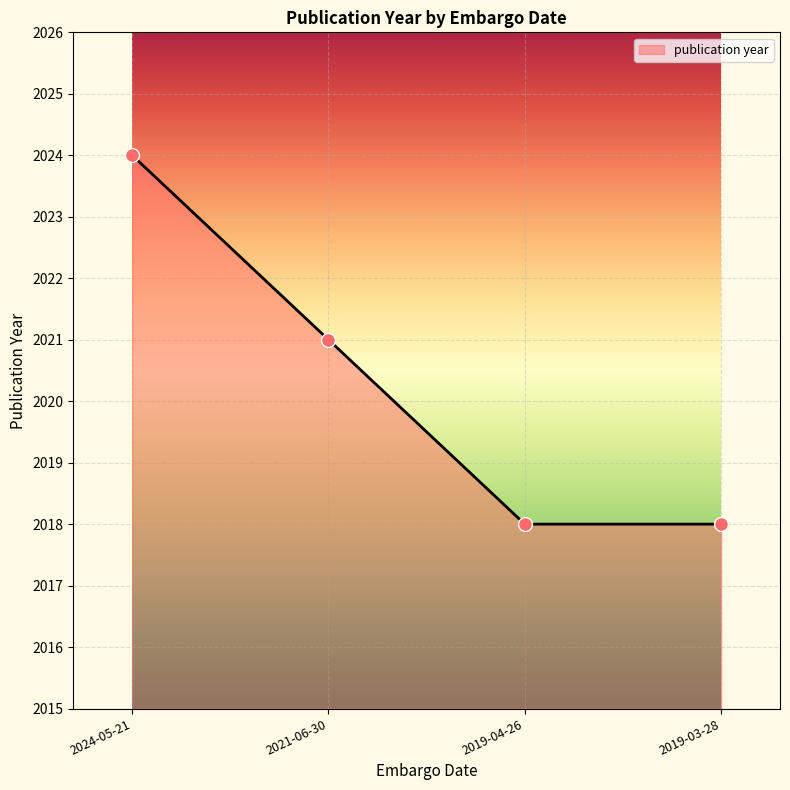

Approximately how many times larger is the value at 2021-06-30 compared to 2019-03-28?

1.0